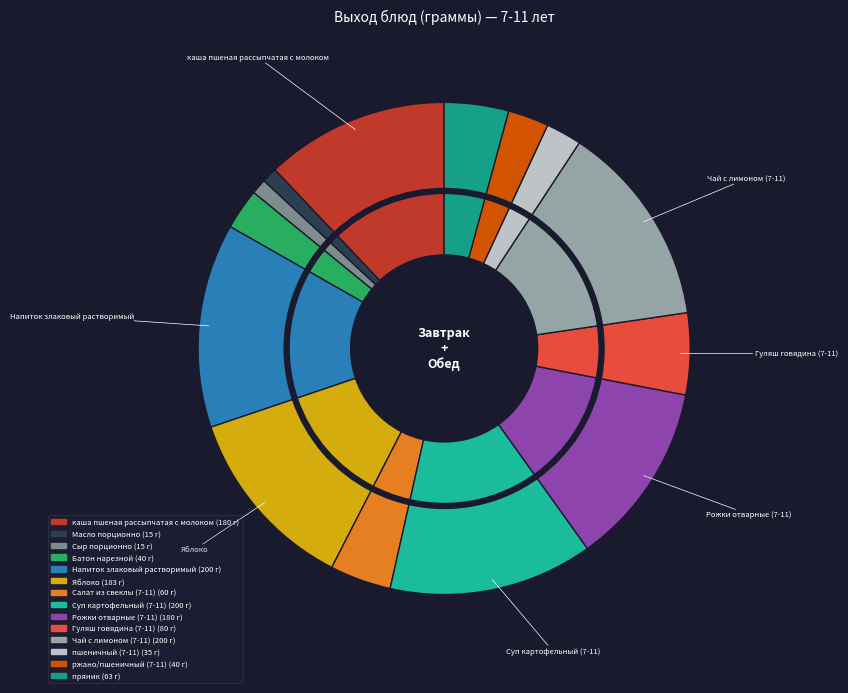

True or false: Напиток злаковый растворимый accounts for 4% of the total.

False